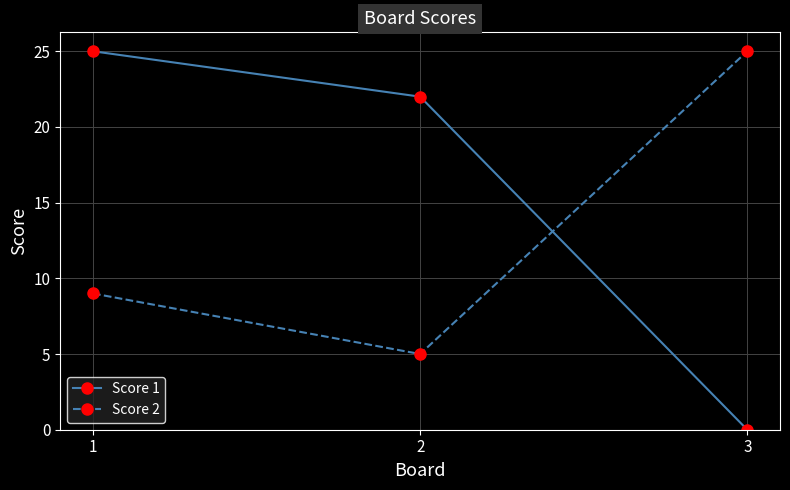

At which label does Score 2 reach its minimum?

2